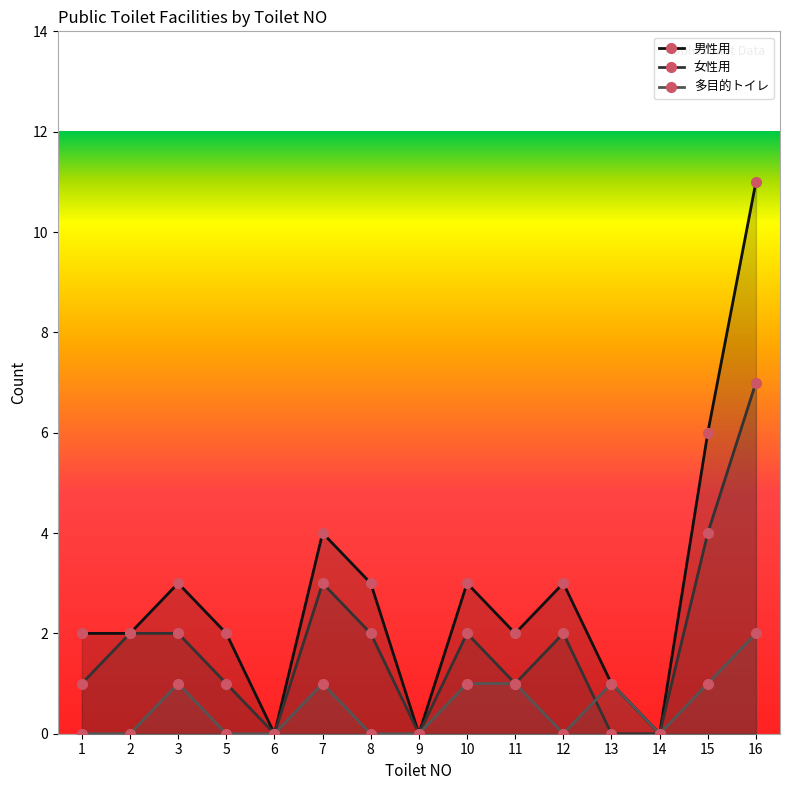

Reading left to right, list all the values displayed in this chart.

男性用: 2	2	3	2	0	4	3	0	3	2	3	1	0	6	11
女性用: 1	2	2	1	0	3	2	0	2	1	2	0	0	4	7
多目的トイレ: 0	0	1	0	0	1	0	0	1	1	0	1	0	1	2